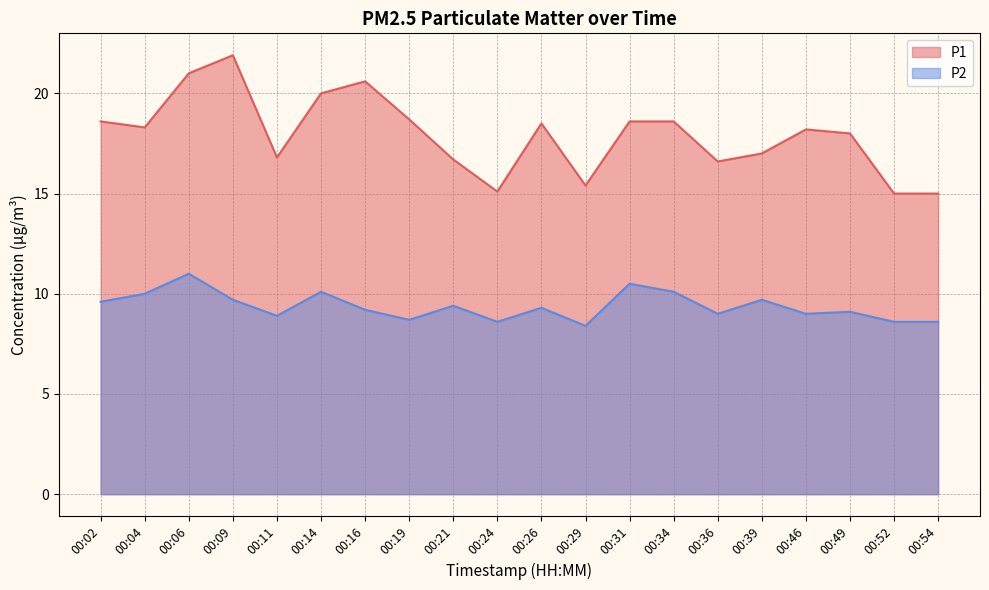

How many lines are shown in the chart?

2